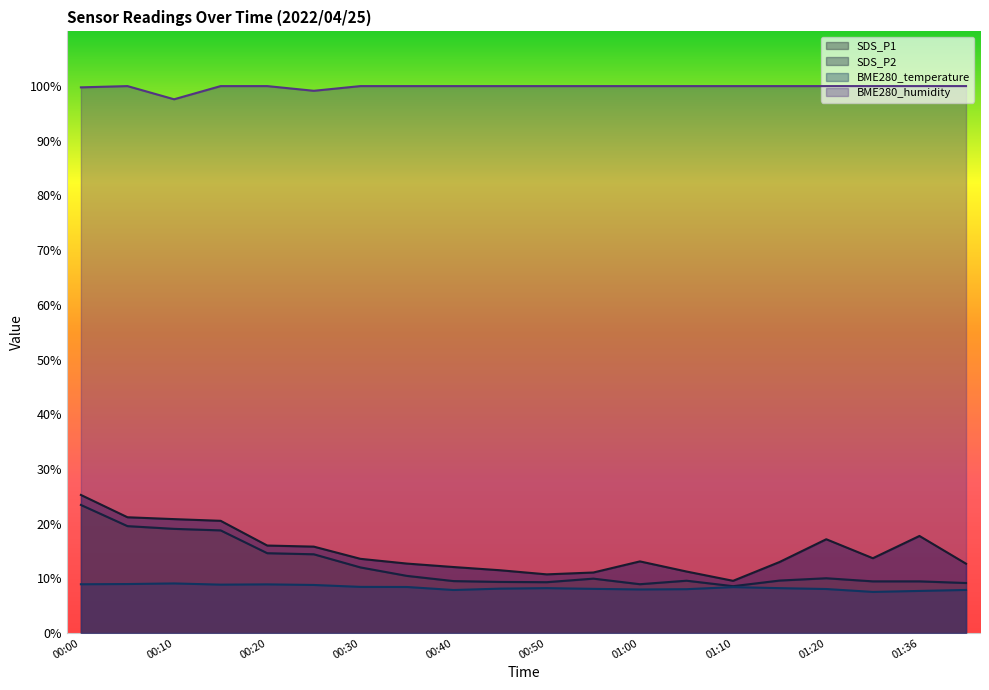

True or false: SDS_P2 has a value of 17.5 at 00:55.

False